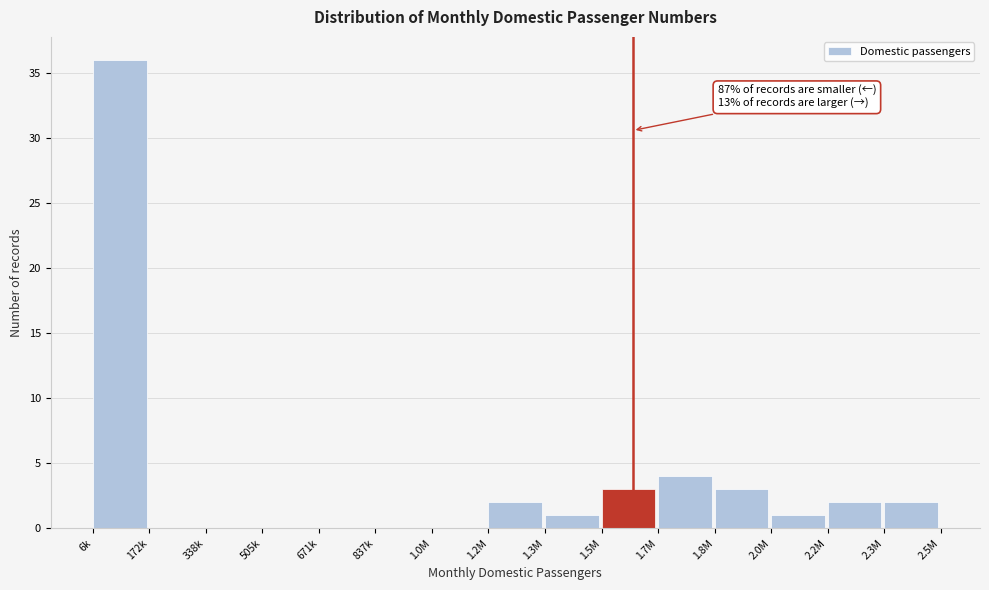

Reading left to right, transcribe all the data shown in this chart.

6k=36	172k=0	338k=0	505k=0	671k=0	837k=0	1.0M=0	1.2M=2	1.3M=1	1.5M=3	1.7M=4	1.8M=3	2.0M=1	2.2M=2	2.3M=2